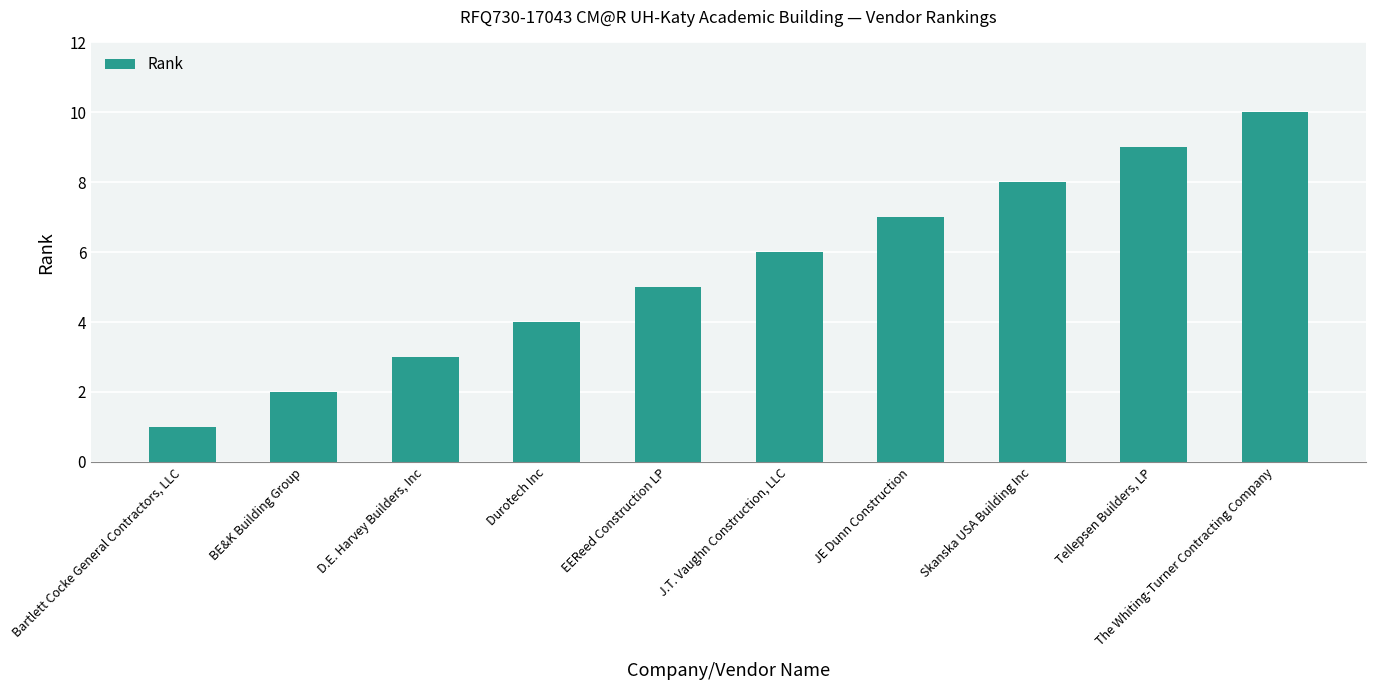

How many categories are shown in the chart?

10